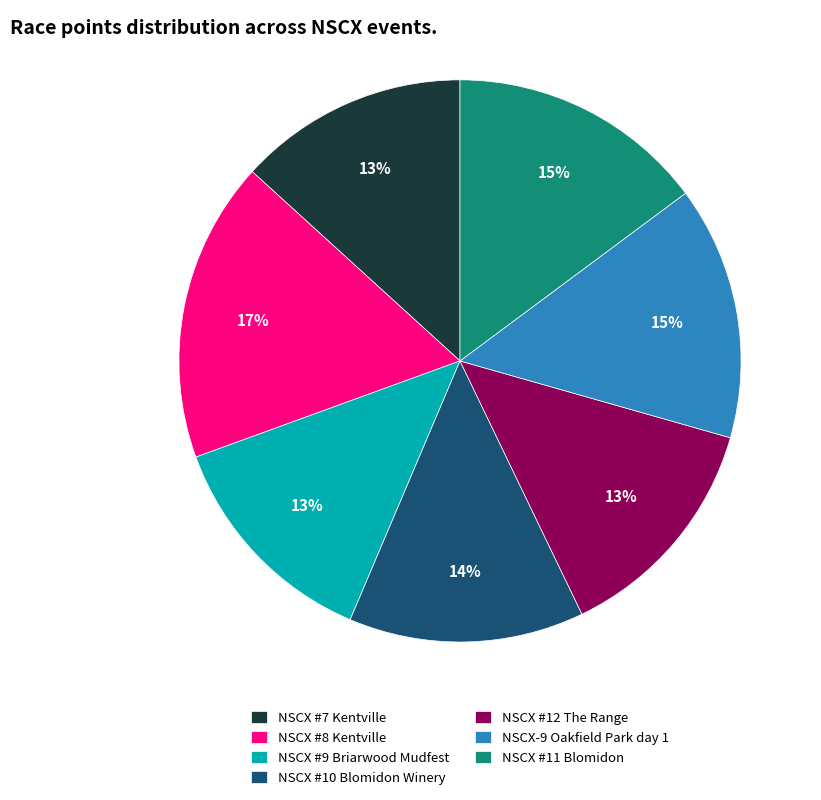

Between NSCX-9 Oakfield Park day 1 and NSCX #9 Briarwood Mudfest, which is larger?

NSCX-9 Oakfield Park day 1